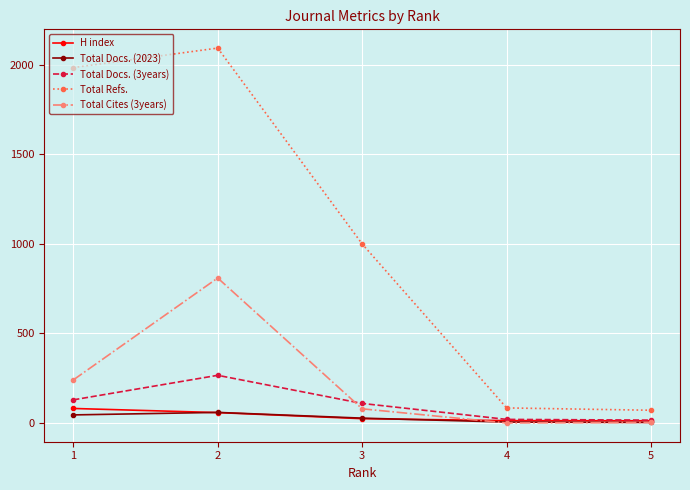

Count the number of data series in this chart.

5